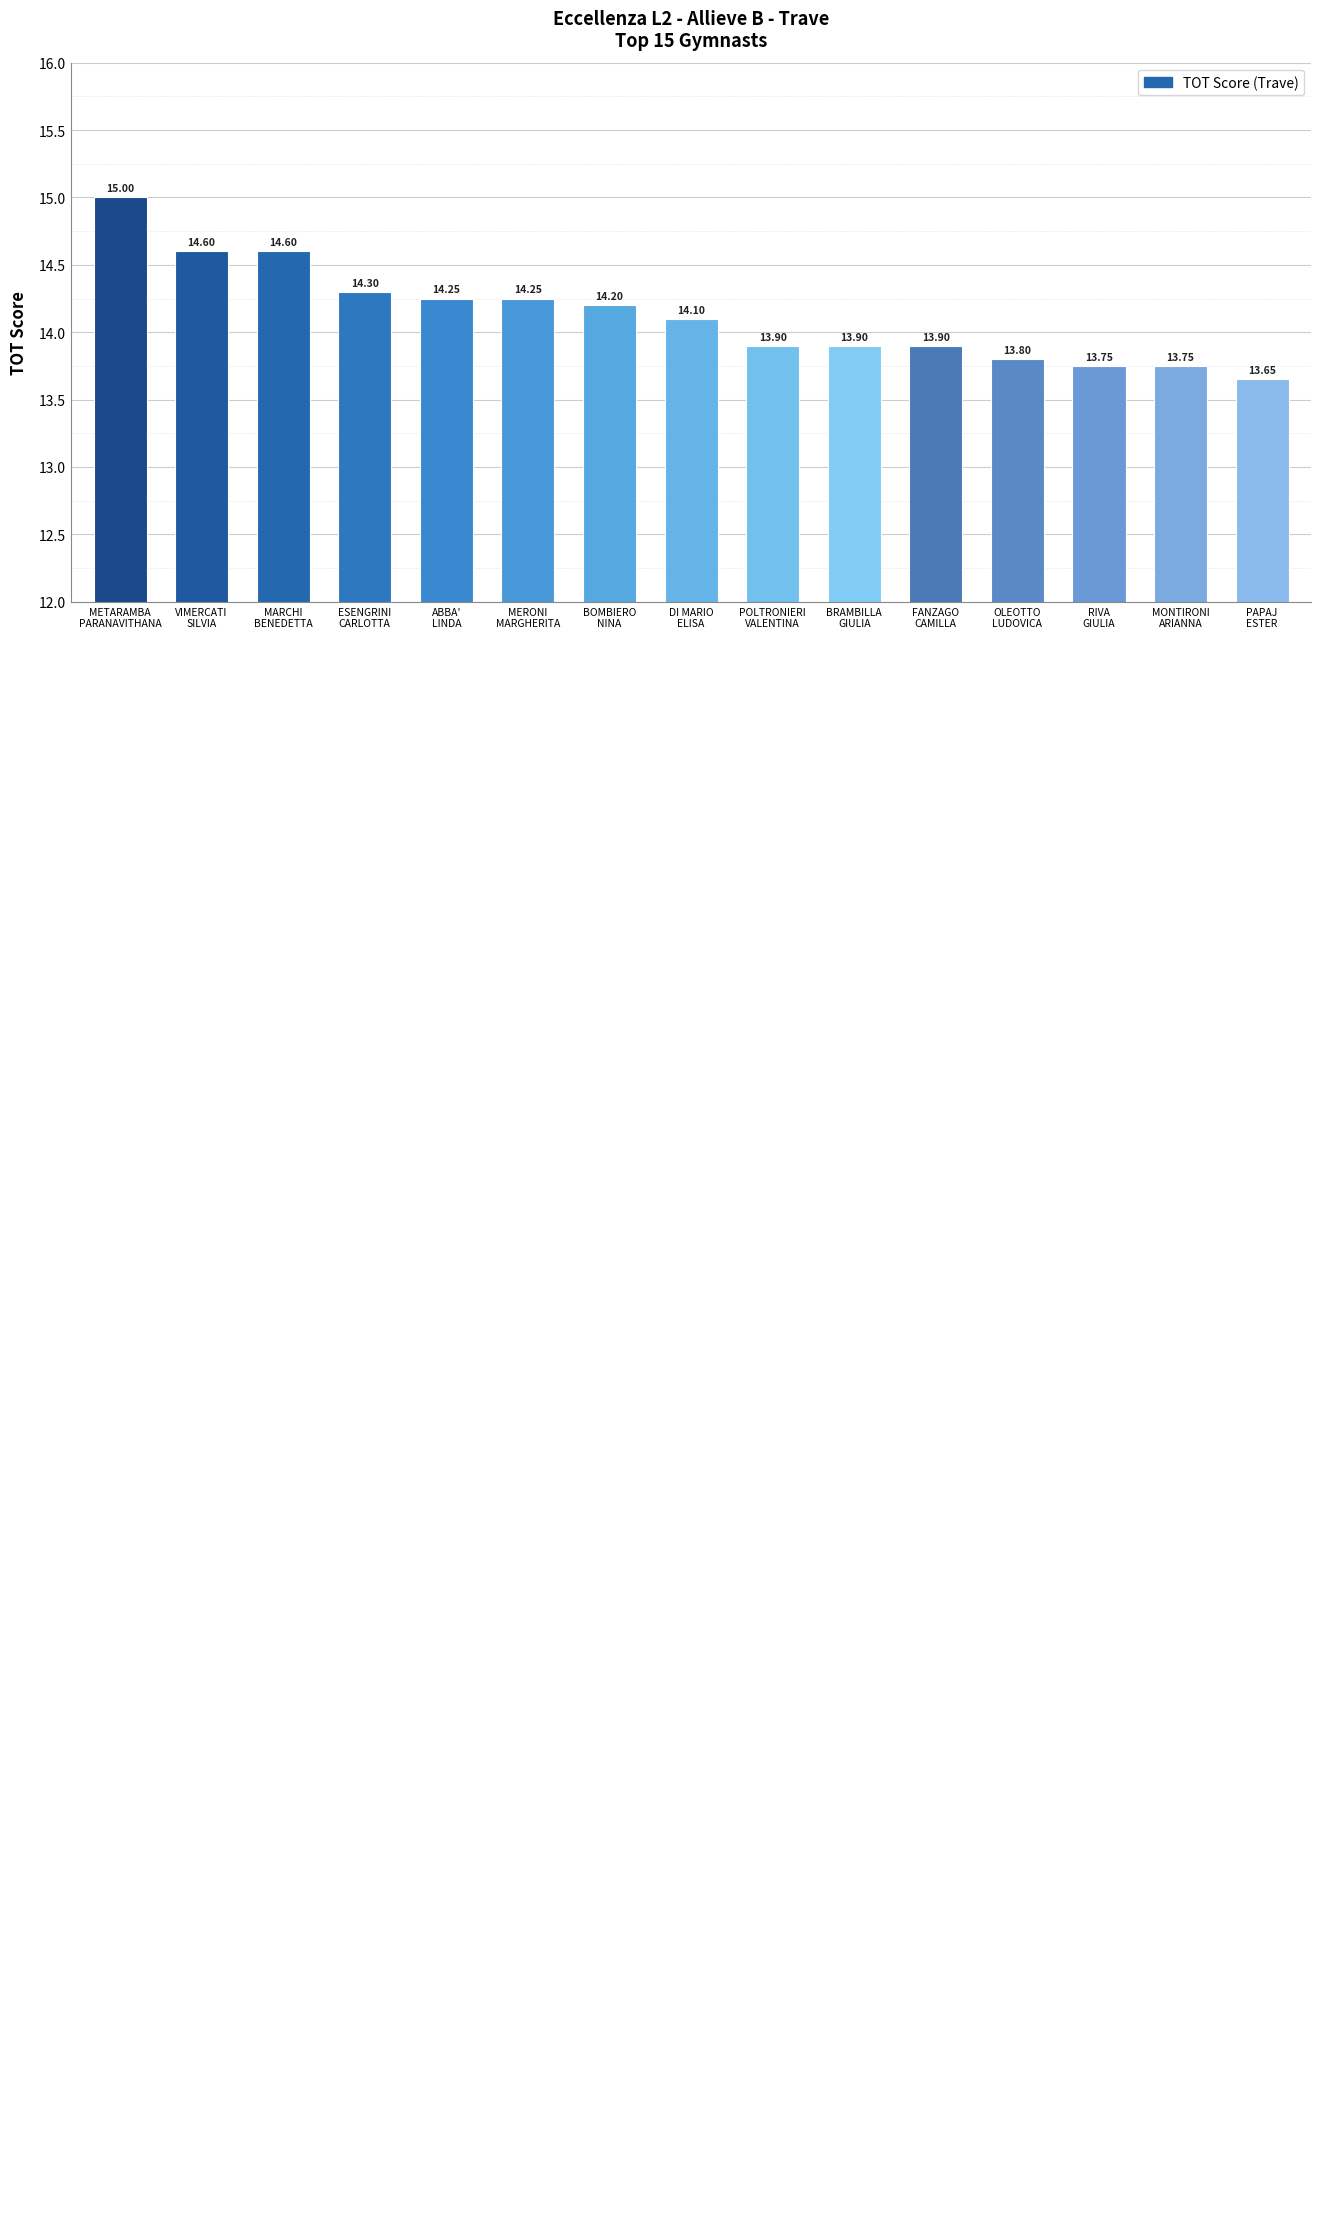

True or false: the data shows 21.5 at ESENGRINI
CARLOTTA.

False